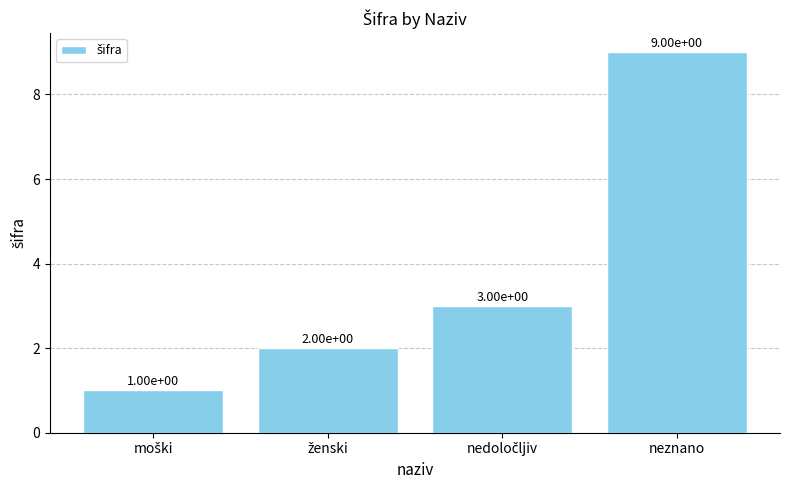

What is the difference between the maximum and second lowest values?

7